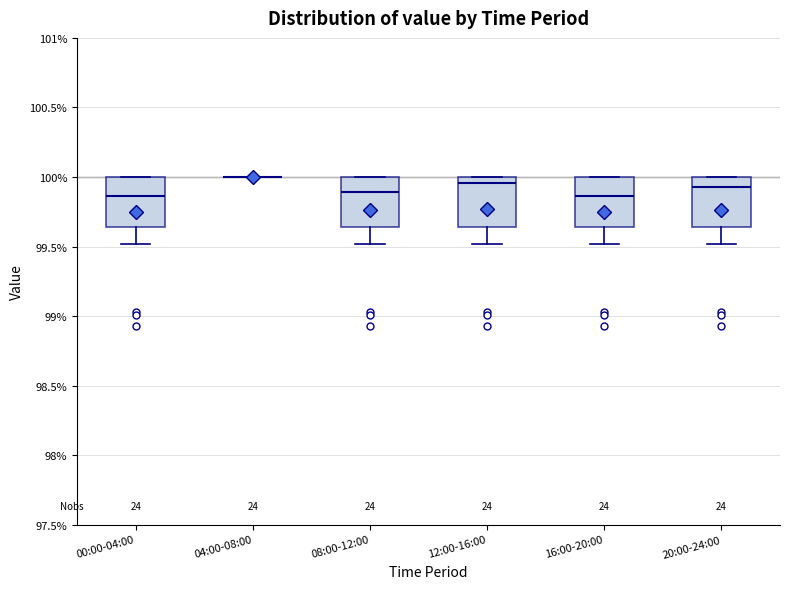

Reading left to right, transcribe this box plot: for each box, give where its median line is, the range the box spans, and where its two whiskers end, as read against the y-axis. The values are not printed on the chart, so give them approximately, as read against the axis.

00:00-04:00: median 99.85, box 99.65 to 100.00, whiskers 99.50 to 100.00
04:00-08:00: box collapsed to a line at 100.00, whiskers 100.00 to 100.00
08:00-12:00: median 99.90, box 99.65 to 100.00, whiskers 99.50 to 100.00
12:00-16:00: median 99.95, box 99.65 to 100.00, whiskers 99.50 to 100.00
16:00-20:00: median 99.85, box 99.65 to 100.00, whiskers 99.50 to 100.00
20:00-24:00: median 99.95, box 99.65 to 100.00, whiskers 99.50 to 100.00